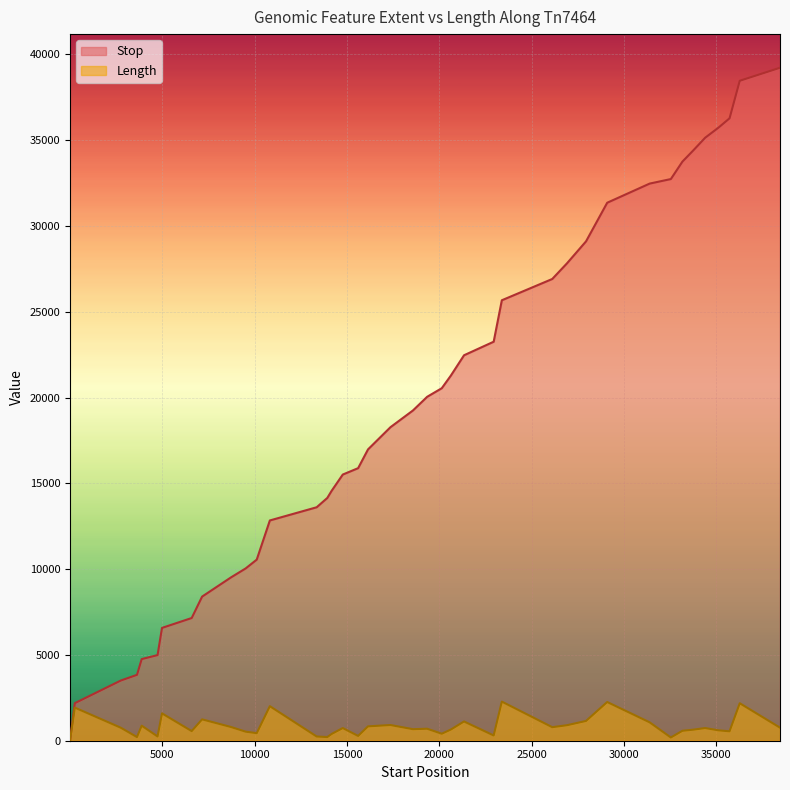

At which label is Length closest to 1150?

27951